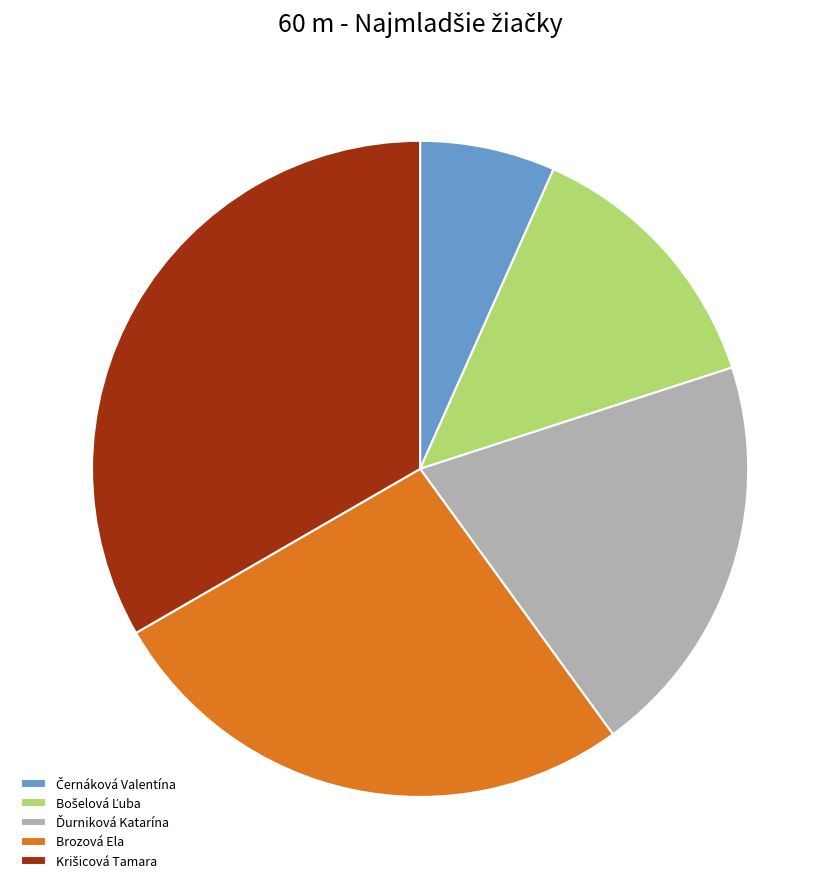

Does any single category account for the majority?

No